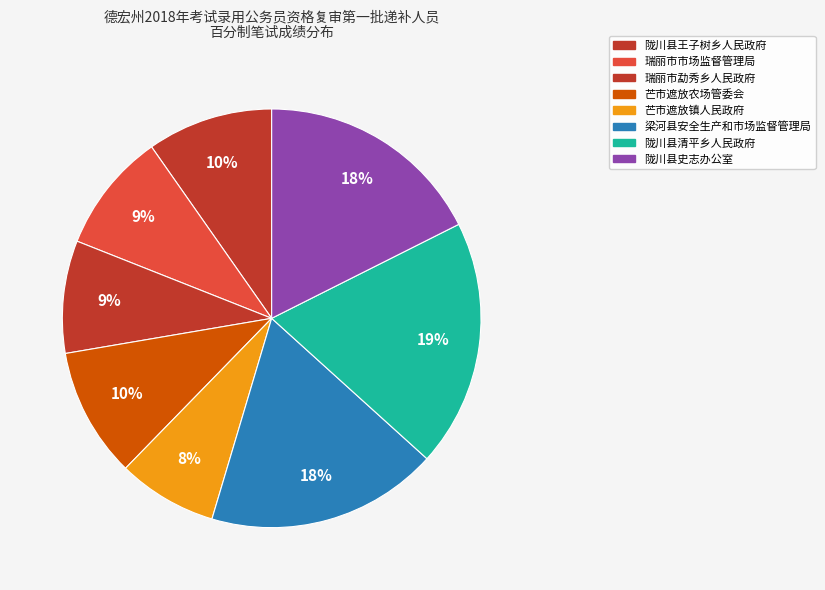

Count the number of slices in the pie.

8